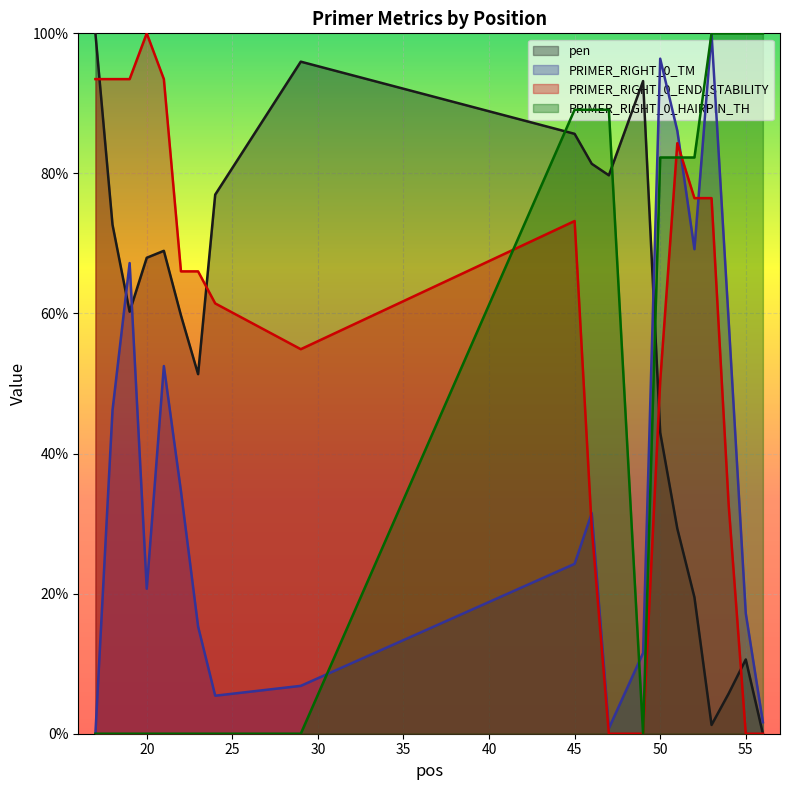

Is the value of PRIMER_RIGHT_0_TM at 29 greater than the value of PRIMER_RIGHT_0_END_STABILITY at 29?

No